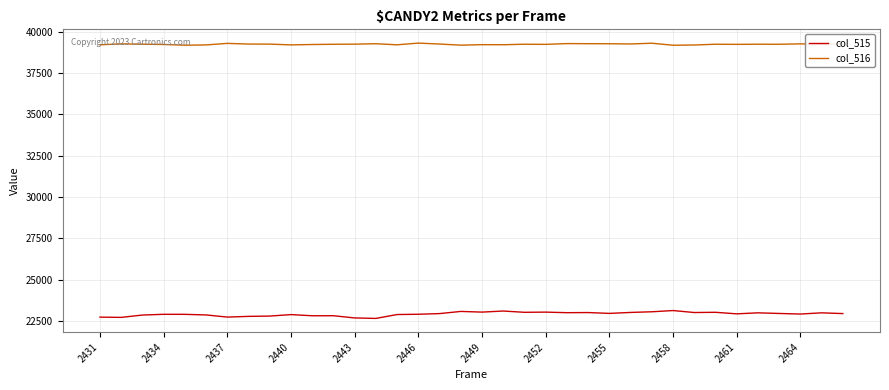

Which series has the largest total across all categories?

col_516